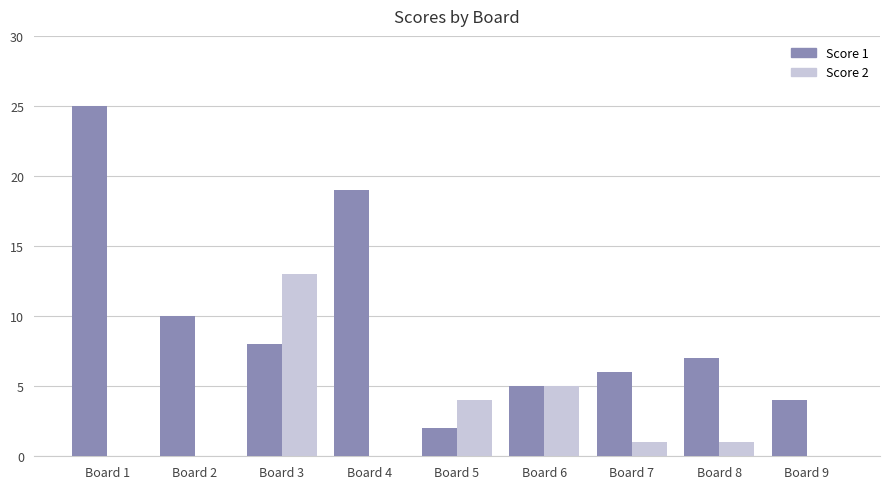

What is the total value across all series at Board 7?

7